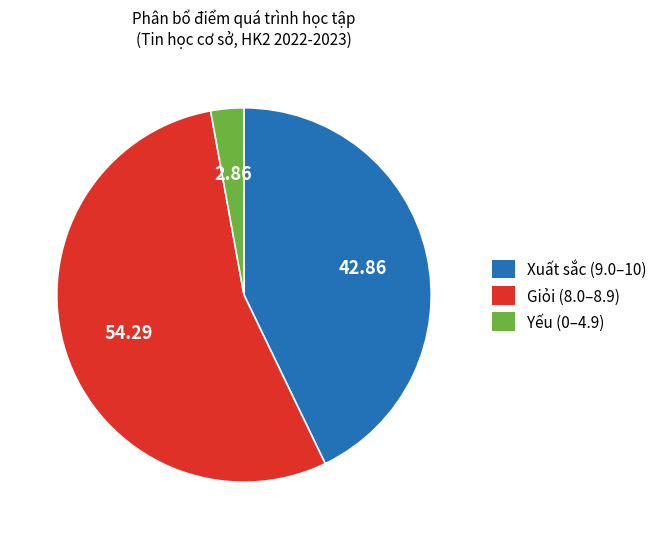

Is the sum of Yếu (0–4.9) and Xuất sắc (9.0–10) greater than half?

No